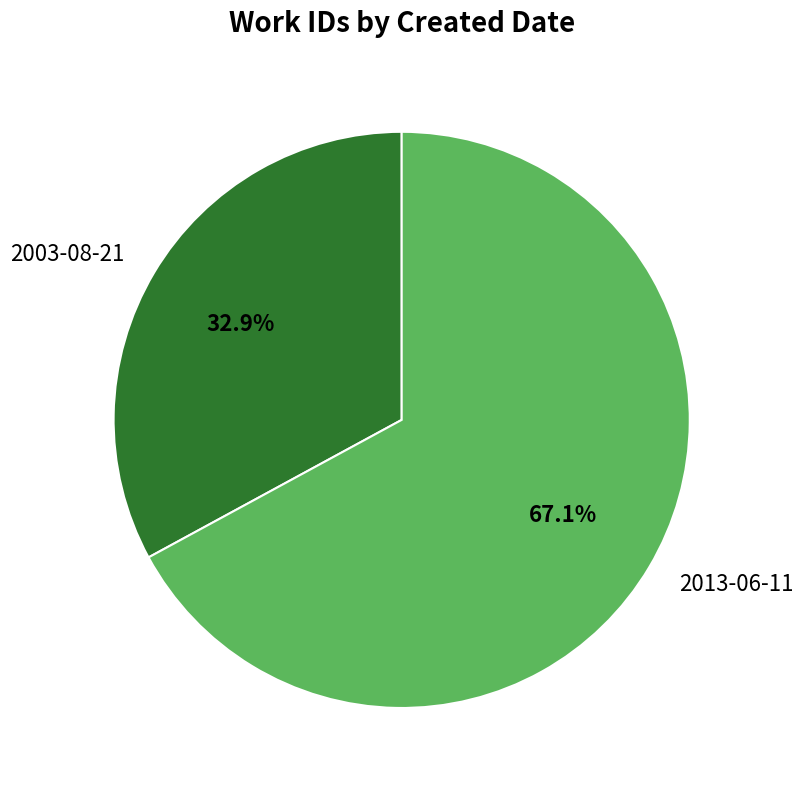

How many slices are in this pie chart?

2